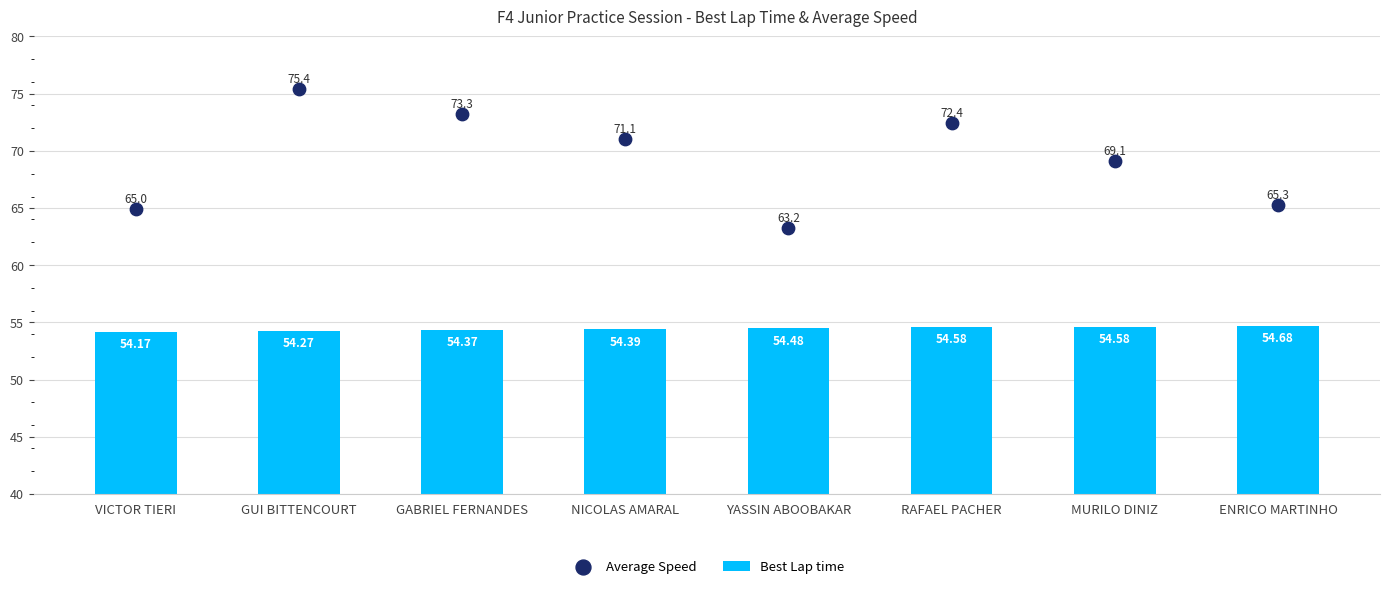

Which series has the widest spread of Y values?

Average Speed